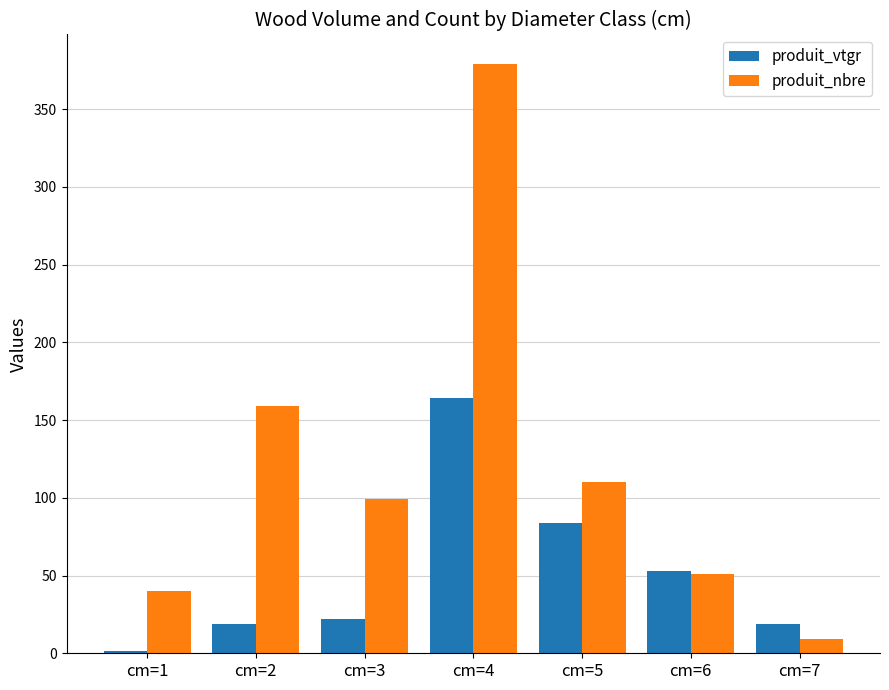

At which category does the chart reach its peak across all series?

cm=4